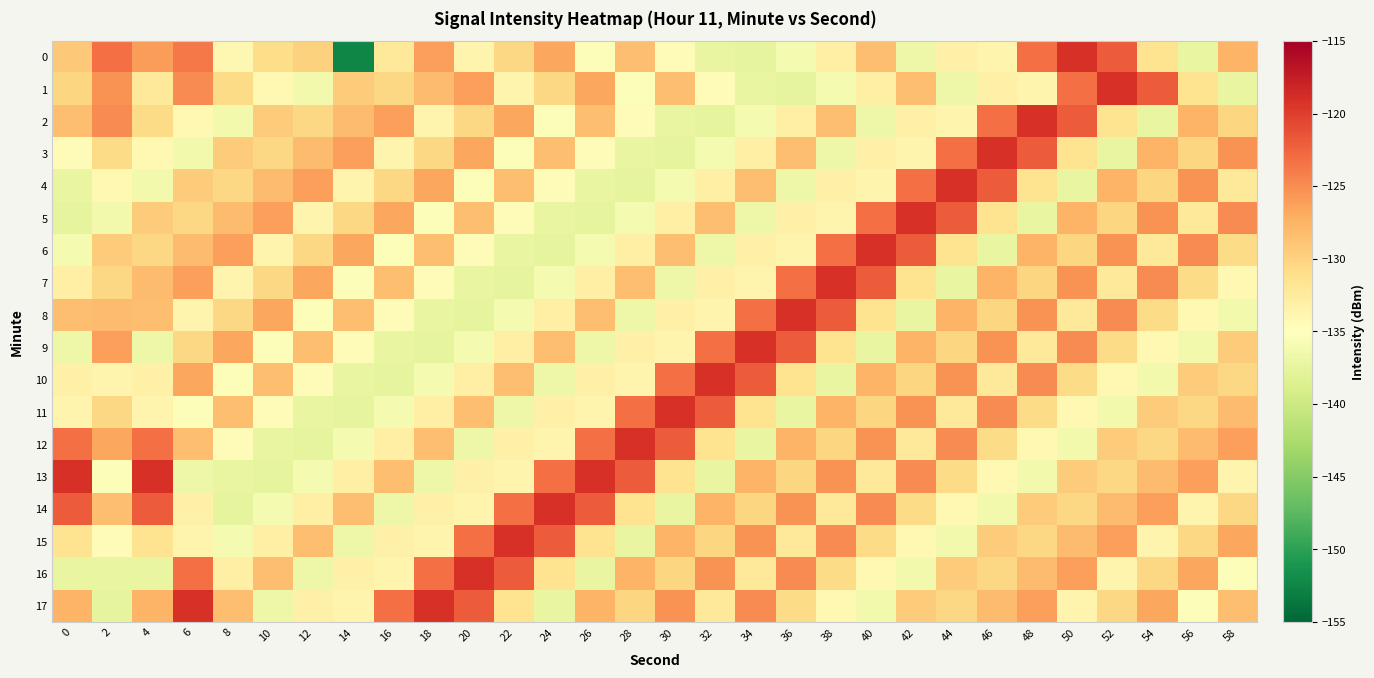

Between 32 and 46, which is larger?

46